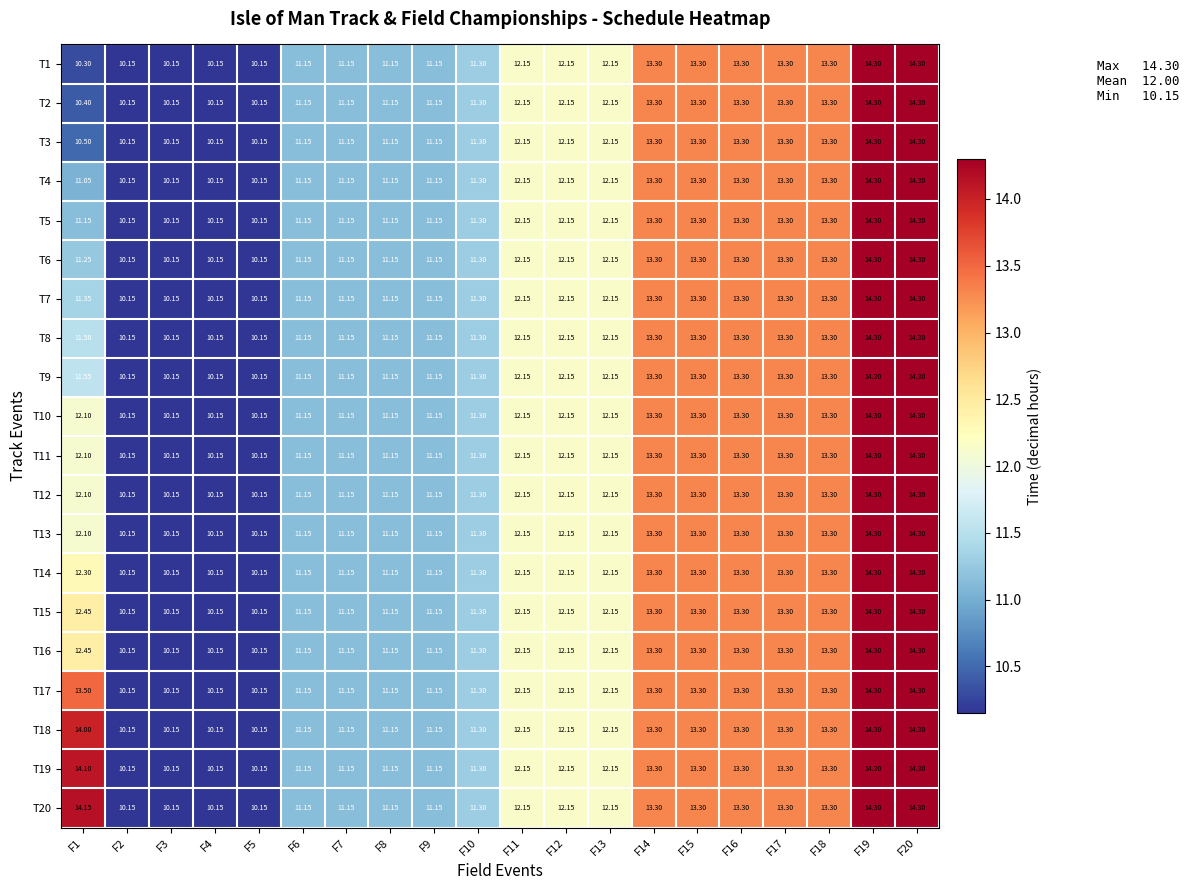

Reading left to right, transcribe all the data shown in this chart.

T1: F1=10.3	F2=10.2	F3=10.2	F4=10.2	F5=10.2	F6=11.2	F7=11.2	F8=11.2	F9=11.2	F10=11.3	F11=12.2	F12=12.2	F13=12.2	F14=13.3	F15=13.3	F16=13.3	F17=13.3	F18=13.3	F19=14.3	F20=14.3
T2: F1=10.4	F2=10.2	F3=10.2	F4=10.2	F5=10.2	F6=11.2	F7=11.2	F8=11.2	F9=11.2	F10=11.3	F11=12.2	F12=12.2	F13=12.2	F14=13.3	F15=13.3	F16=13.3	F17=13.3	F18=13.3	F19=14.3	F20=14.3
T3: F1=10.5	F2=10.2	F3=10.2	F4=10.2	F5=10.2	F6=11.2	F7=11.2	F8=11.2	F9=11.2	F10=11.3	F11=12.2	F12=12.2	F13=12.2	F14=13.3	F15=13.3	F16=13.3	F17=13.3	F18=13.3	F19=14.3	F20=14.3
T4: F1=11.1	F2=10.2	F3=10.2	F4=10.2	F5=10.2	F6=11.2	F7=11.2	F8=11.2	F9=11.2	F10=11.3	F11=12.2	F12=12.2	F13=12.2	F14=13.3	F15=13.3	F16=13.3	F17=13.3	F18=13.3	F19=14.3	F20=14.3
T5: F1=11.2	F2=10.2	F3=10.2	F4=10.2	F5=10.2	F6=11.2	F7=11.2	F8=11.2	F9=11.2	F10=11.3	F11=12.2	F12=12.2	F13=12.2	F14=13.3	F15=13.3	F16=13.3	F17=13.3	F18=13.3	F19=14.3	F20=14.3
T6: F1=11.2	F2=10.2	F3=10.2	F4=10.2	F5=10.2	F6=11.2	F7=11.2	F8=11.2	F9=11.2	F10=11.3	F11=12.2	F12=12.2	F13=12.2	F14=13.3	F15=13.3	F16=13.3	F17=13.3	F18=13.3	F19=14.3	F20=14.3
T7: F1=11.3	F2=10.2	F3=10.2	F4=10.2	F5=10.2	F6=11.2	F7=11.2	F8=11.2	F9=11.2	F10=11.3	F11=12.2	F12=12.2	F13=12.2	F14=13.3	F15=13.3	F16=13.3	F17=13.3	F18=13.3	F19=14.3	F20=14.3
T8: F1=11.5	F2=10.2	F3=10.2	F4=10.2	F5=10.2	F6=11.2	F7=11.2	F8=11.2	F9=11.2	F10=11.3	F11=12.2	F12=12.2	F13=12.2	F14=13.3	F15=13.3	F16=13.3	F17=13.3	F18=13.3	F19=14.3	F20=14.3
T9: F1=11.6	F2=10.2	F3=10.2	F4=10.2	F5=10.2	F6=11.2	F7=11.2	F8=11.2	F9=11.2	F10=11.3	F11=12.2	F12=12.2	F13=12.2	F14=13.3	F15=13.3	F16=13.3	F17=13.3	F18=13.3	F19=14.3	F20=14.3
T10: F1=12.1	F2=10.2	F3=10.2	F4=10.2	F5=10.2	F6=11.2	F7=11.2	F8=11.2	F9=11.2	F10=11.3	F11=12.2	F12=12.2	F13=12.2	F14=13.3	F15=13.3	F16=13.3	F17=13.3	F18=13.3	F19=14.3	F20=14.3
T11: F1=12.1	F2=10.2	F3=10.2	F4=10.2	F5=10.2	F6=11.2	F7=11.2	F8=11.2	F9=11.2	F10=11.3	F11=12.2	F12=12.2	F13=12.2	F14=13.3	F15=13.3	F16=13.3	F17=13.3	F18=13.3	F19=14.3	F20=14.3
T12: F1=12.1	F2=10.2	F3=10.2	F4=10.2	F5=10.2	F6=11.2	F7=11.2	F8=11.2	F9=11.2	F10=11.3	F11=12.2	F12=12.2	F13=12.2	F14=13.3	F15=13.3	F16=13.3	F17=13.3	F18=13.3	F19=14.3	F20=14.3
T13: F1=12.1	F2=10.2	F3=10.2	F4=10.2	F5=10.2	F6=11.2	F7=11.2	F8=11.2	F9=11.2	F10=11.3	F11=12.2	F12=12.2	F13=12.2	F14=13.3	F15=13.3	F16=13.3	F17=13.3	F18=13.3	F19=14.3	F20=14.3
T14: F1=12.3	F2=10.2	F3=10.2	F4=10.2	F5=10.2	F6=11.2	F7=11.2	F8=11.2	F9=11.2	F10=11.3	F11=12.2	F12=12.2	F13=12.2	F14=13.3	F15=13.3	F16=13.3	F17=13.3	F18=13.3	F19=14.3	F20=14.3
T15: F1=12.4	F2=10.2	F3=10.2	F4=10.2	F5=10.2	F6=11.2	F7=11.2	F8=11.2	F9=11.2	F10=11.3	F11=12.2	F12=12.2	F13=12.2	F14=13.3	F15=13.3	F16=13.3	F17=13.3	F18=13.3	F19=14.3	F20=14.3
T16: F1=12.4	F2=10.2	F3=10.2	F4=10.2	F5=10.2	F6=11.2	F7=11.2	F8=11.2	F9=11.2	F10=11.3	F11=12.2	F12=12.2	F13=12.2	F14=13.3	F15=13.3	F16=13.3	F17=13.3	F18=13.3	F19=14.3	F20=14.3
T17: F1=13.5	F2=10.2	F3=10.2	F4=10.2	F5=10.2	F6=11.2	F7=11.2	F8=11.2	F9=11.2	F10=11.3	F11=12.2	F12=12.2	F13=12.2	F14=13.3	F15=13.3	F16=13.3	F17=13.3	F18=13.3	F19=14.3	F20=14.3
T18: F1=14.0	F2=10.2	F3=10.2	F4=10.2	F5=10.2	F6=11.2	F7=11.2	F8=11.2	F9=11.2	F10=11.3	F11=12.2	F12=12.2	F13=12.2	F14=13.3	F15=13.3	F16=13.3	F17=13.3	F18=13.3	F19=14.3	F20=14.3
T19: F1=14.1	F2=10.2	F3=10.2	F4=10.2	F5=10.2	F6=11.2	F7=11.2	F8=11.2	F9=11.2	F10=11.3	F11=12.2	F12=12.2	F13=12.2	F14=13.3	F15=13.3	F16=13.3	F17=13.3	F18=13.3	F19=14.3	F20=14.3
T20: F1=14.2	F2=10.2	F3=10.2	F4=10.2	F5=10.2	F6=11.2	F7=11.2	F8=11.2	F9=11.2	F10=11.3	F11=12.2	F12=12.2	F13=12.2	F14=13.3	F15=13.3	F16=13.3	F17=13.3	F18=13.3	F19=14.3	F20=14.3